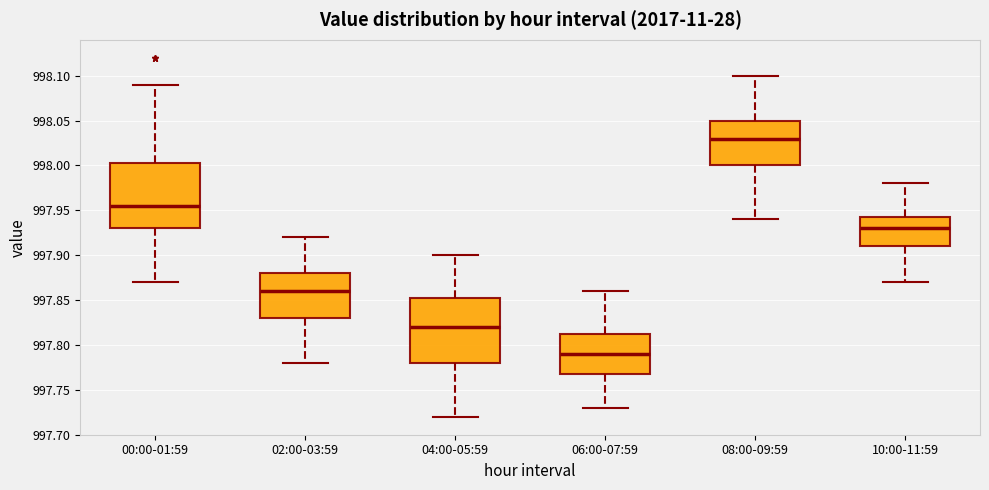

Reading left to right, read every box against the y-axis: the position of its median line, the range the box covers, and the ends of its whiskers. The values are not printed on the chart, so give them approximately, as read against the axis.

00:00-01:59: median 997.955, box 997.930 to 998.005, whiskers 997.870 to 998.090
02:00-03:59: median 997.860, box 997.830 to 997.880, whiskers 997.780 to 997.920
04:00-05:59: median 997.820, box 997.780 to 997.855, whiskers 997.720 to 997.900
06:00-07:59: median 997.790, box 997.770 to 997.815, whiskers 997.730 to 997.860
08:00-09:59: median 998.030, box 998.000 to 998.050, whiskers 997.940 to 998.100
10:00-11:59: median 997.930, box 997.910 to 997.945, whiskers 997.870 to 997.980